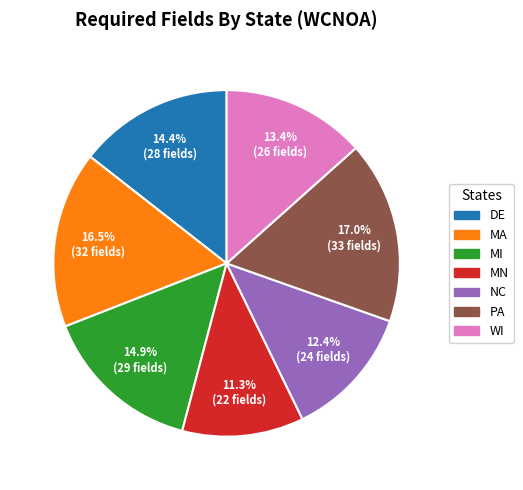

Between PA and NC, which is larger?

PA